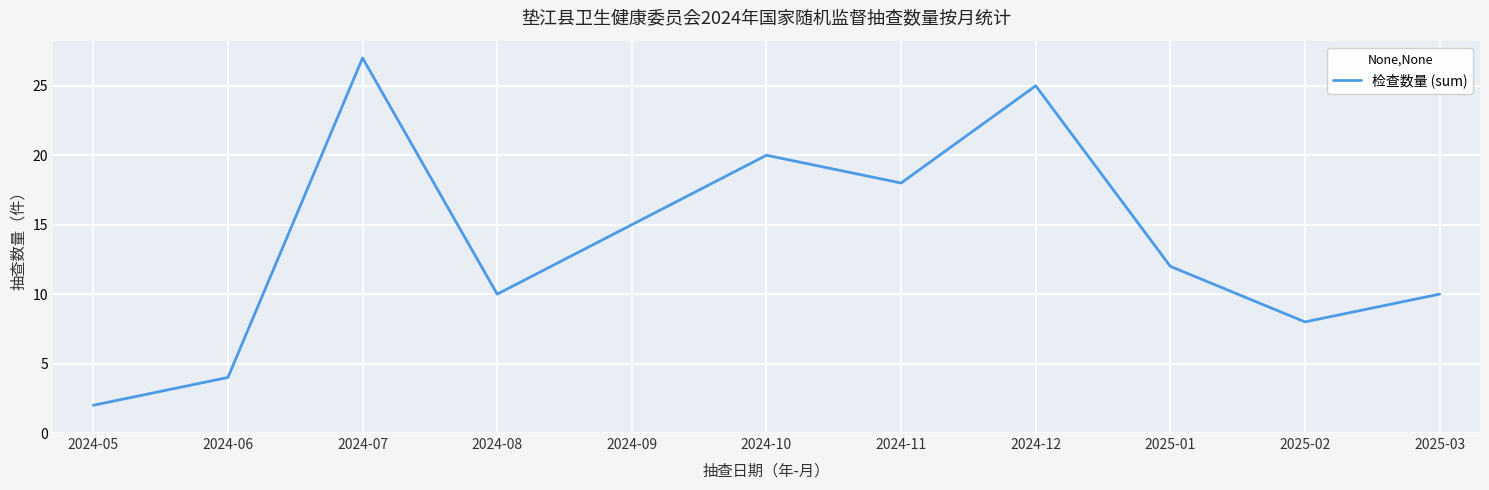

What is the sum of the values at 2024-08 and 2024-07?

37